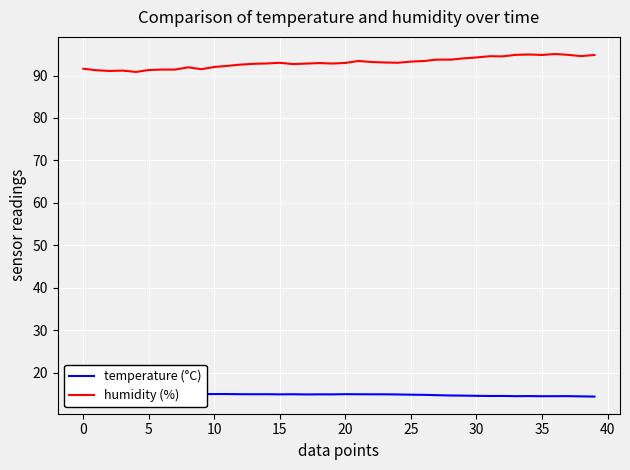

Which category has the lowest value in the temperature (°C) series?

39